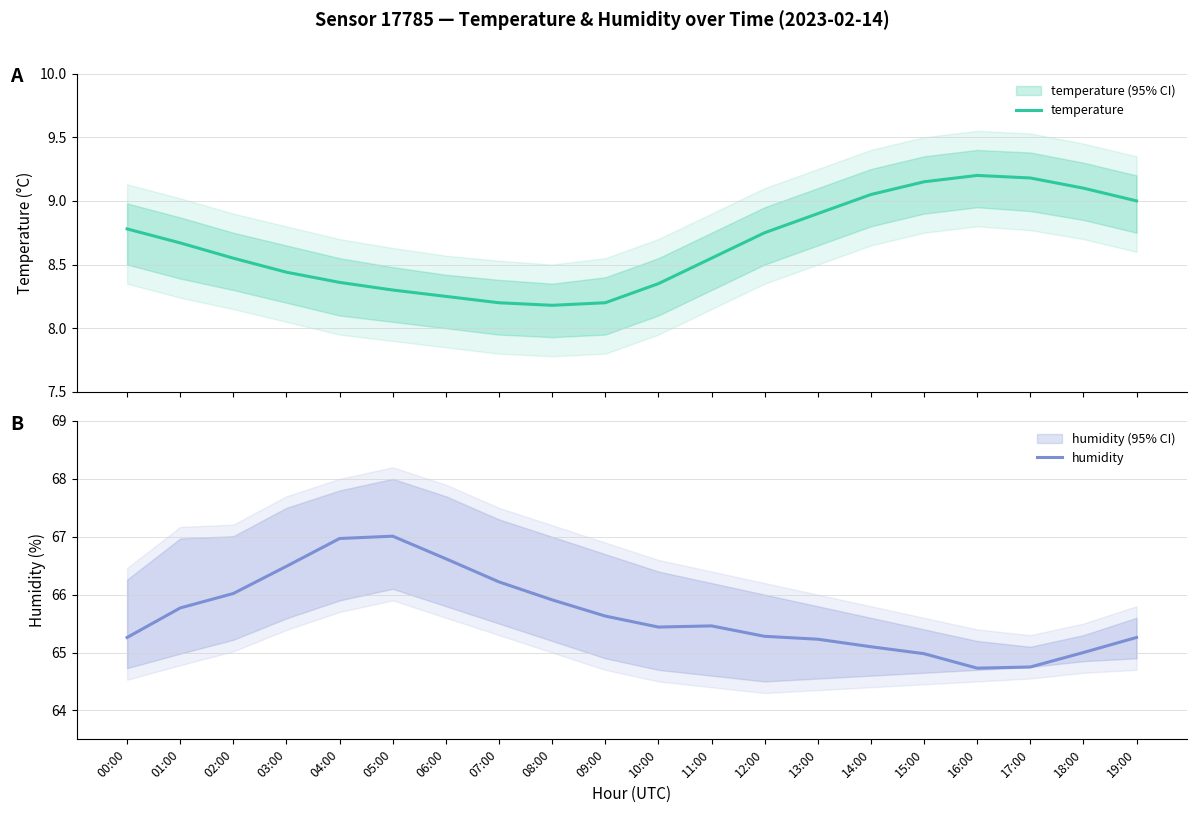

Reading left to right, extract all data points from this chart.

temperature: 8.8	8.7	8.6	8.4	8.4	8.3	8.2	8.2	8.2	8.2	8.3	8.6	8.8	8.9	9.1	9.2	9.2	9.2	9.1	9.0
humidity: 65.3	65.8	66.0	66.5	67.0	67.0	66.6	66.2	65.9	65.6	65.4	65.5	65.3	65.2	65.1	65.0	64.7	64.8	65.0	65.3